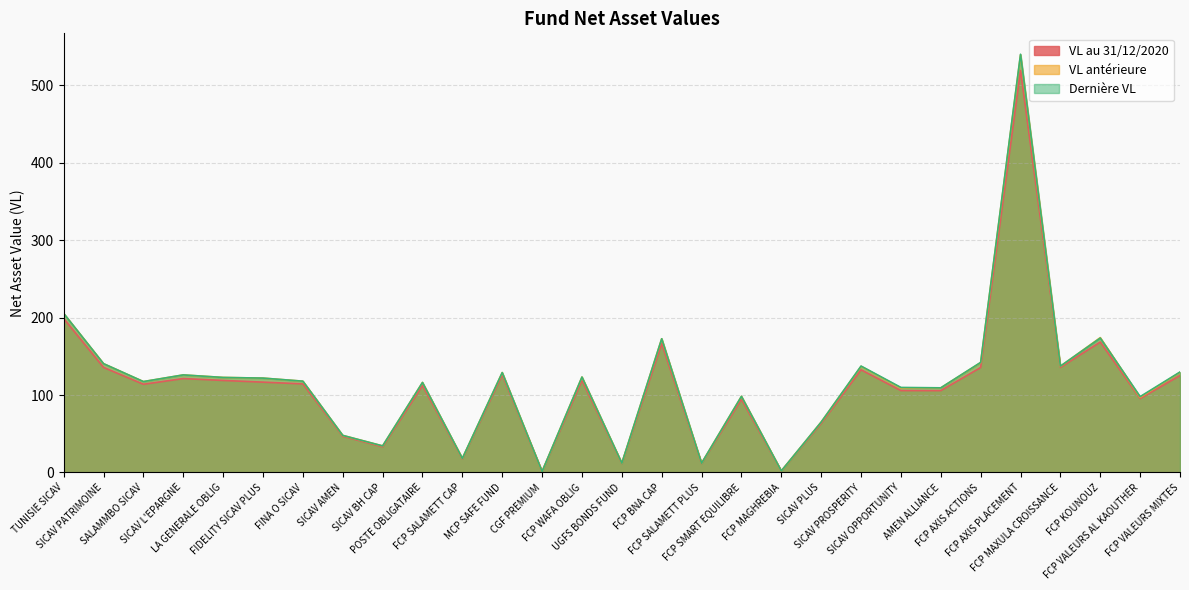

Count the number of categories in the chart.

29